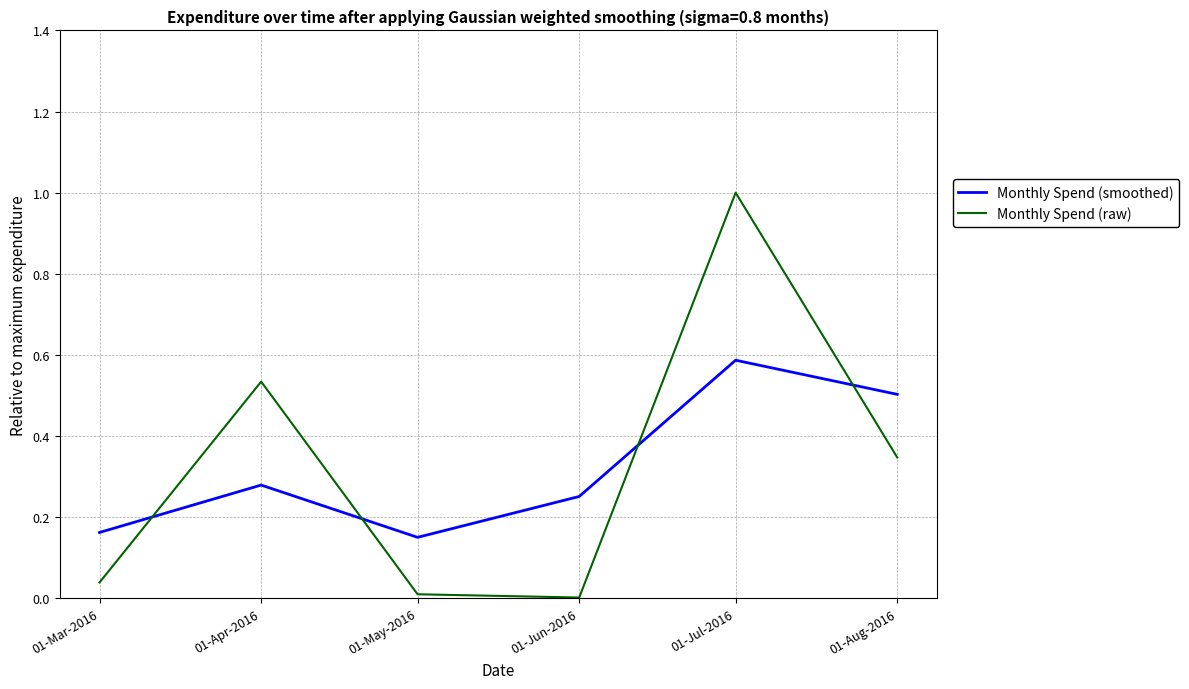

The value of Monthly Spend (smoothed) at 01-Aug-2016 is 0.2. True or false?

False